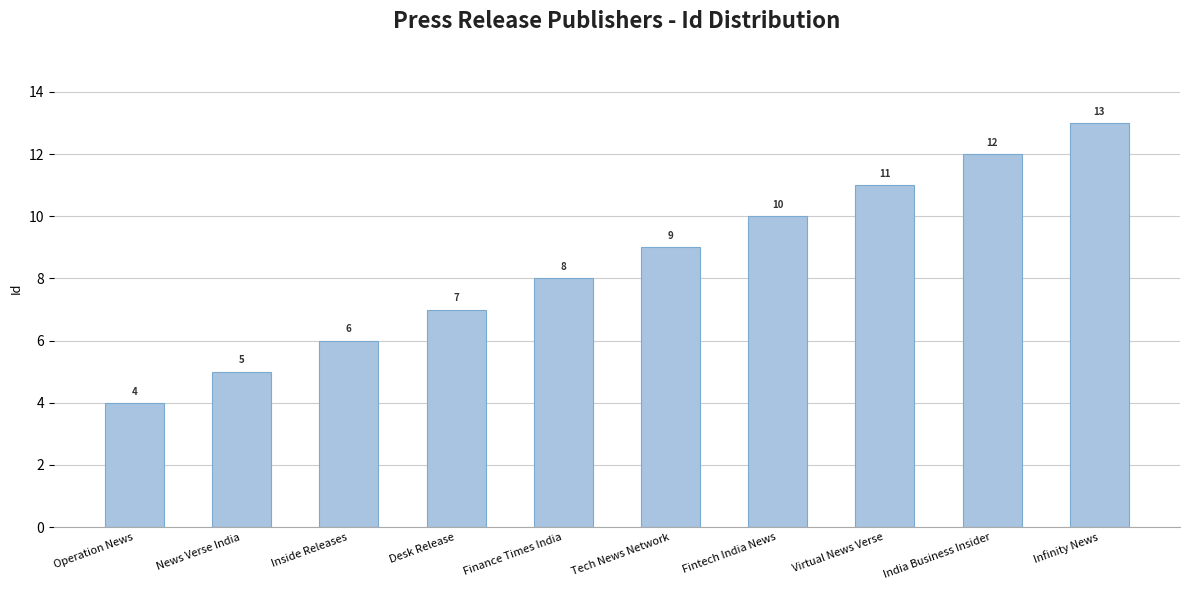

List the labels in order of value, largest first.

Infinity News, India Business Insider, Virtual News Verse, Fintech India News, Tech News Network, Finance Times India, Desk Release, Inside Releases, News Verse India, Operation News